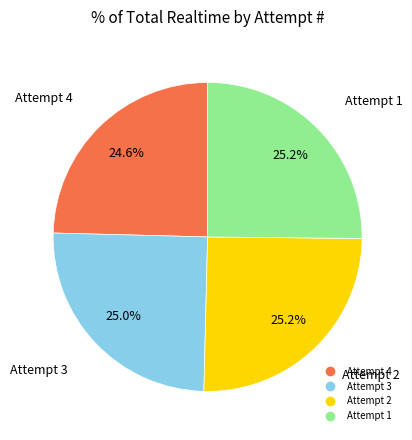

To the nearest percent, what is the difference between the largest and smallest slice percentages?

1%